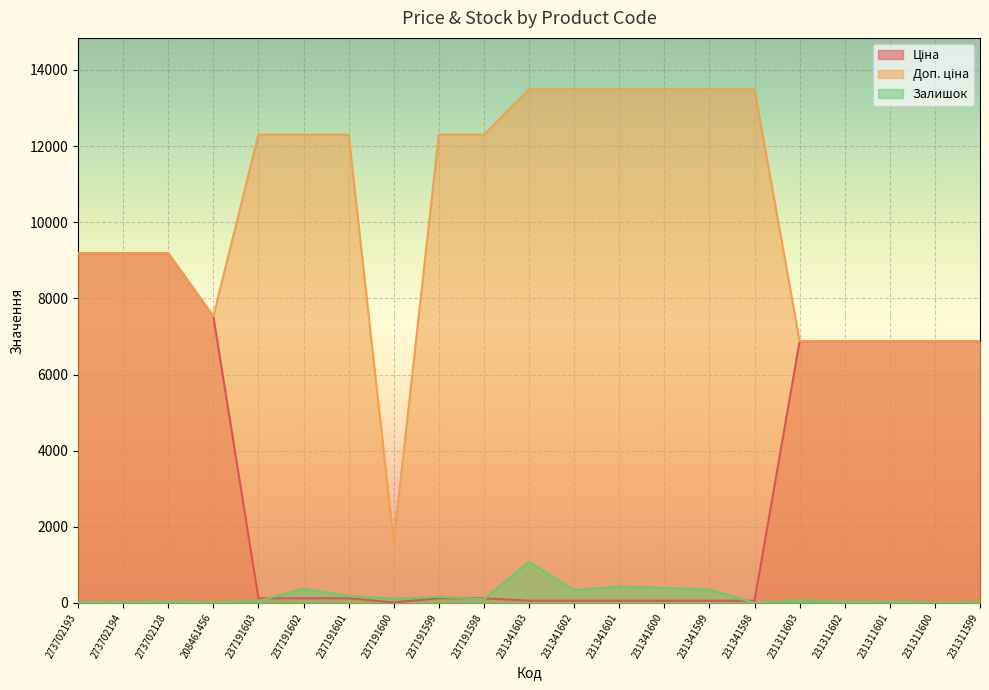

At how many categories does at least one series exceed 10138?

11